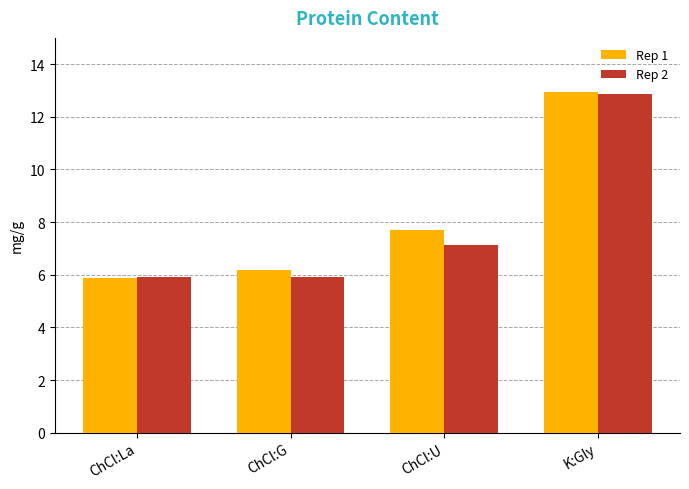

What is the lowest value of the Rep 2 series?

5.9